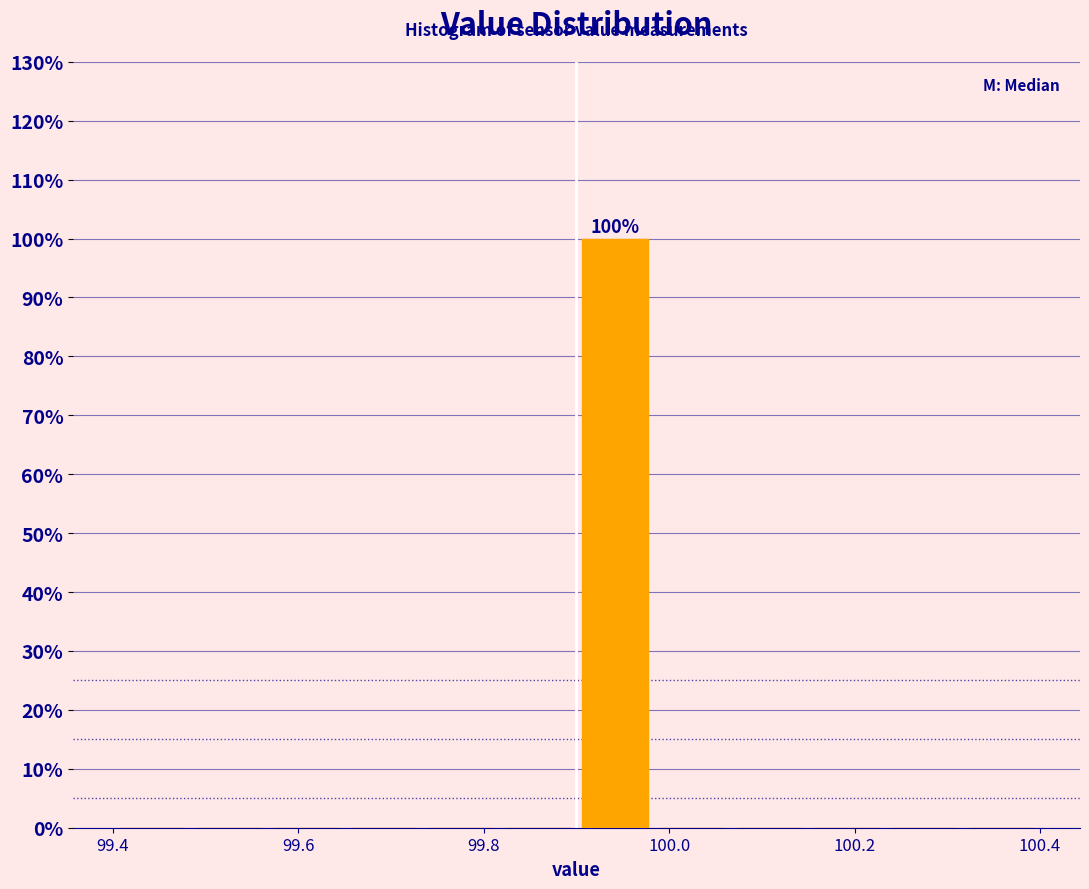

Over which range of the x-axis is the bar tallest?

99.90 to 99.98